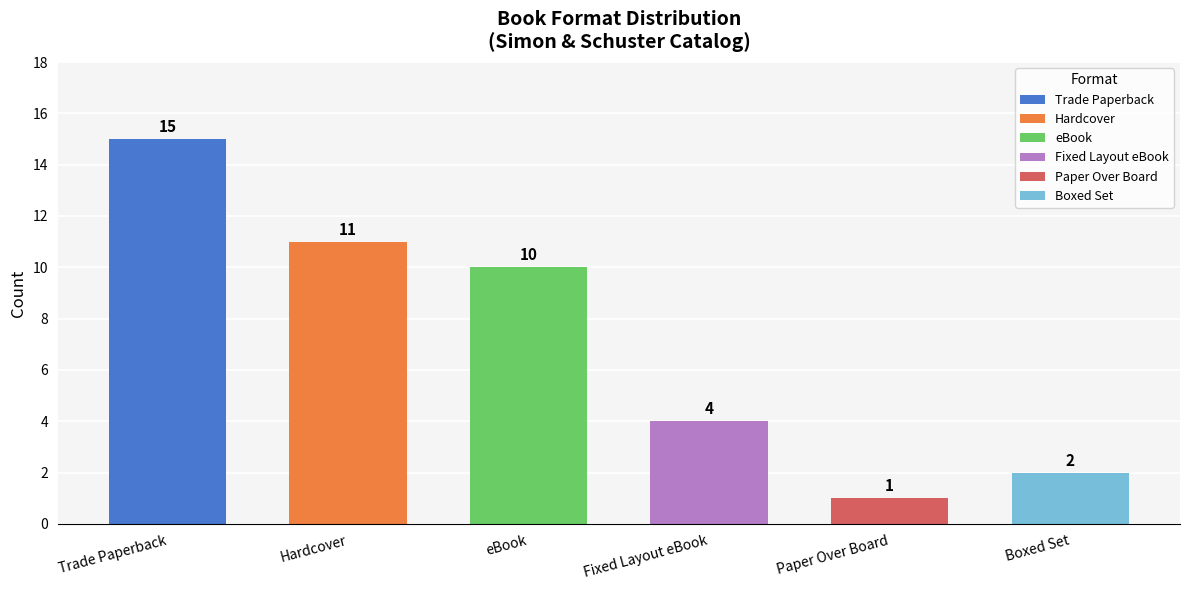

Between eBook and Paper Over Board, which is larger?

eBook